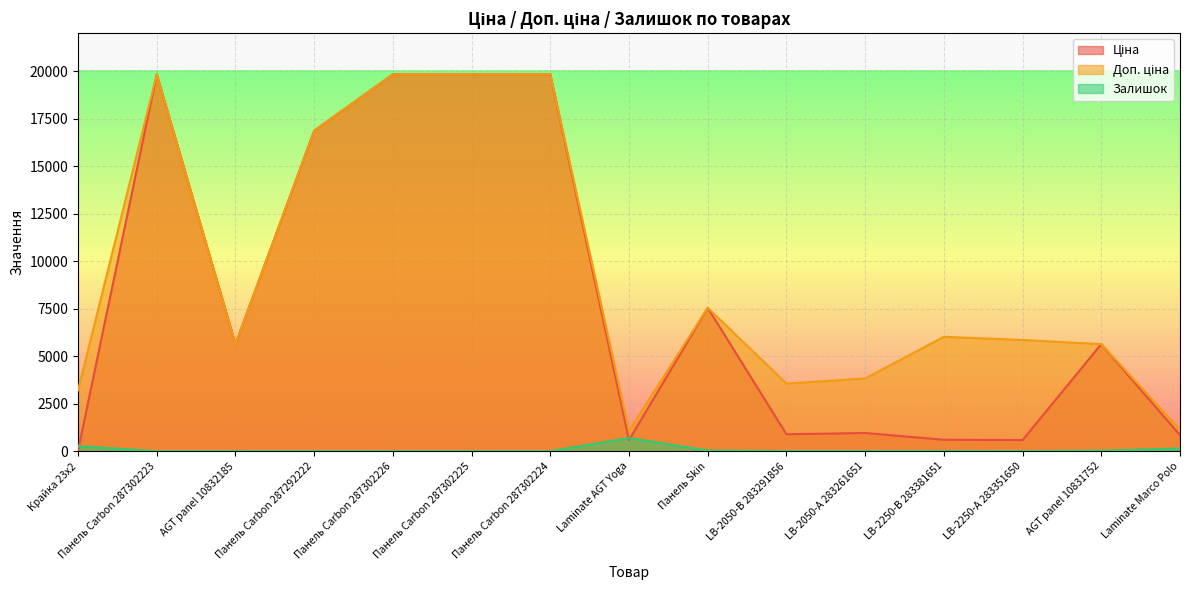

Between LB-2250-В 283381651 and Laminate Marco Polo, which is larger?

Laminate Marco Polo